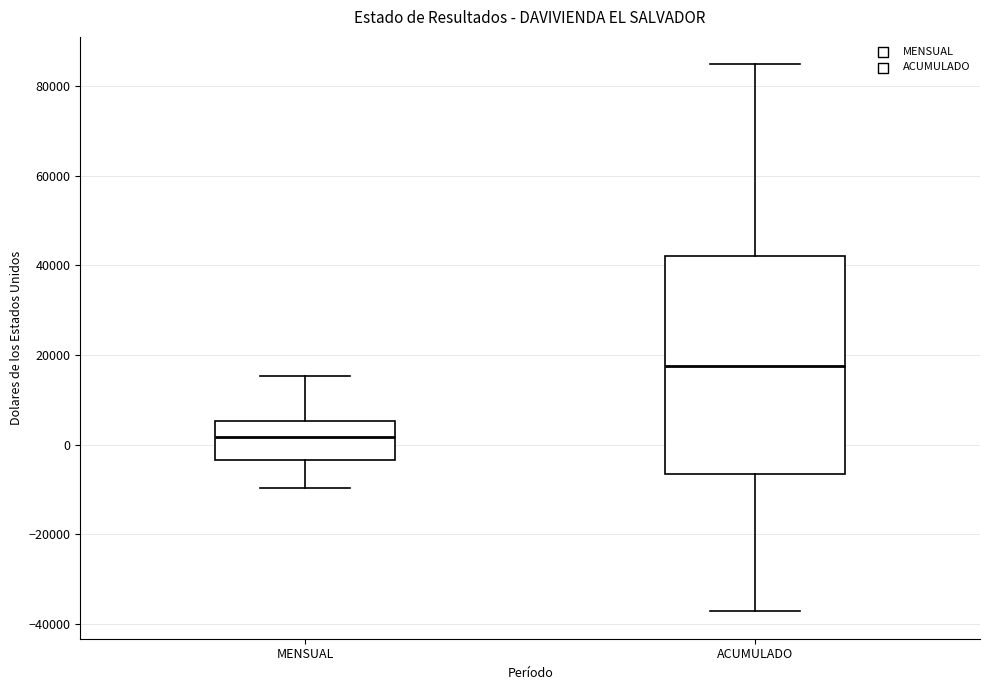

Which box is the tallest, from its lower edge to its upper edge?

ACUMULADO